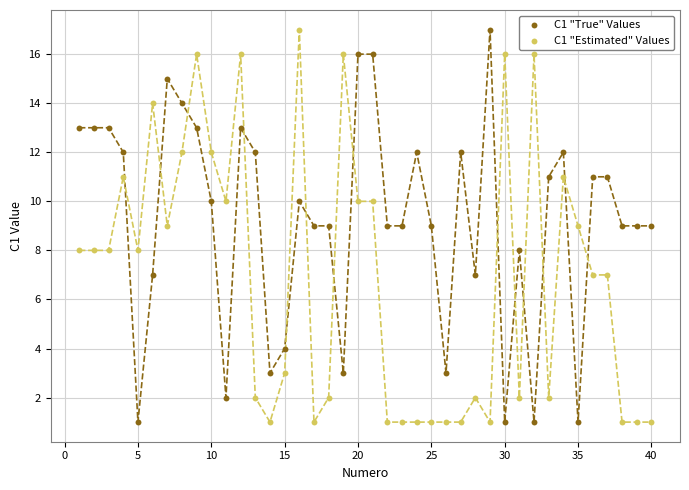

What is the X range (max minus min) for the scatter plot?

39